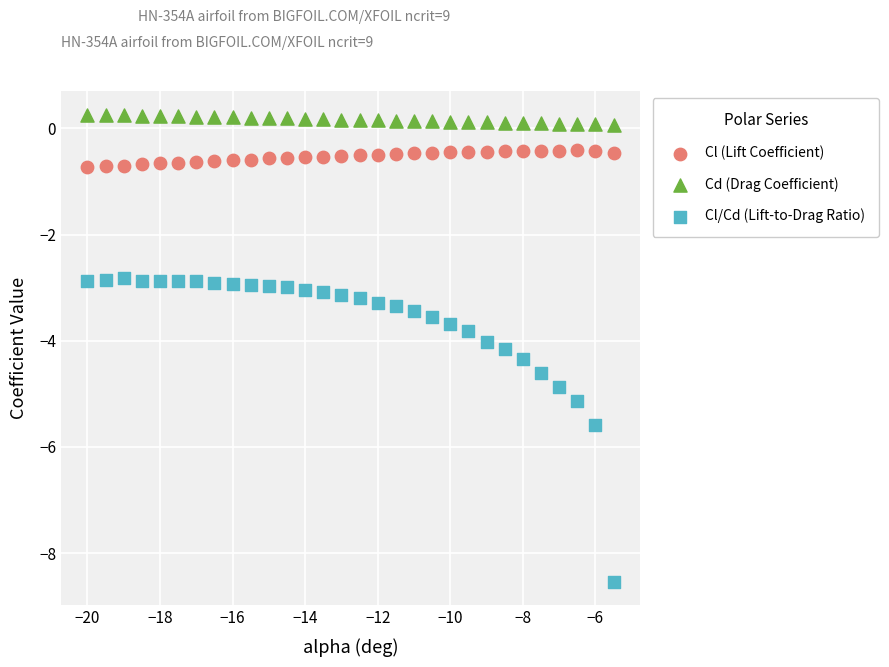

Across all data points, what is the range of X values (max minus min)?

14.5